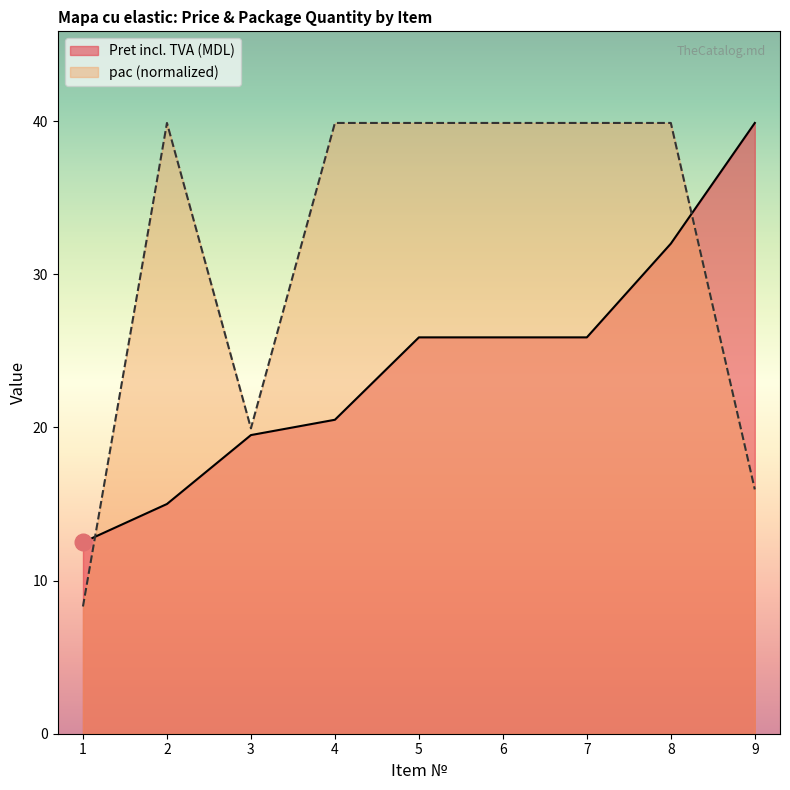

Does the chart have visible grid lines?

No